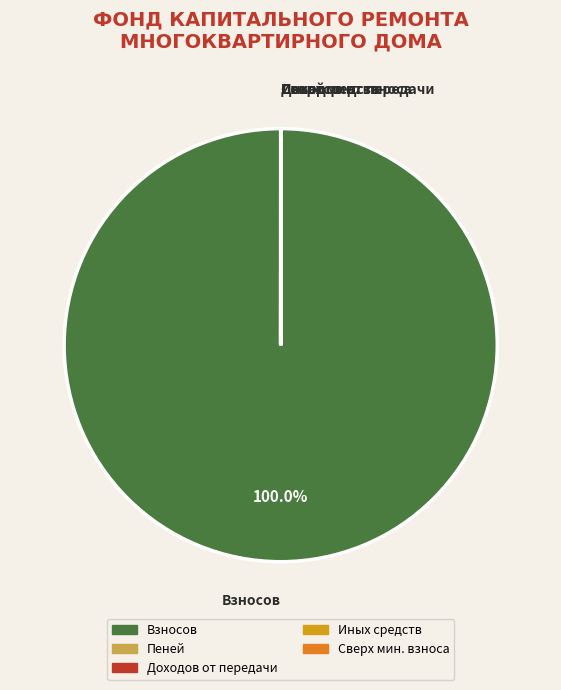

Which slice is the largest?

Взносов